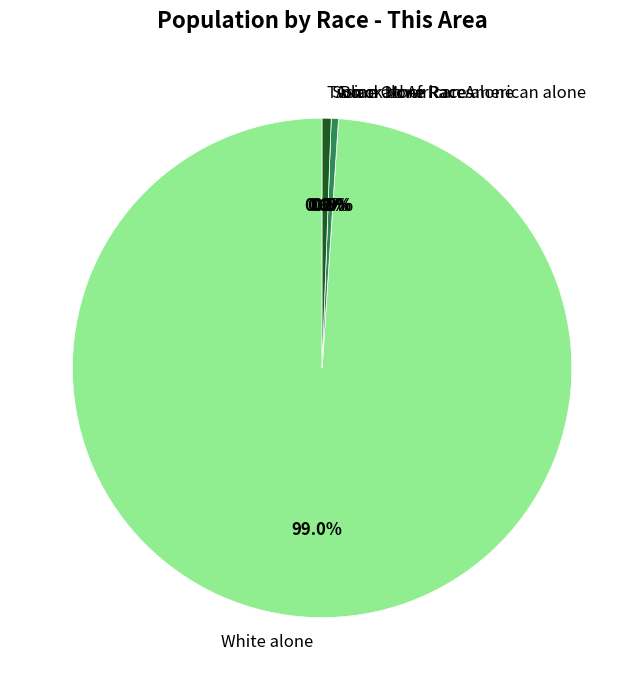

How many slices are in this pie chart?

5